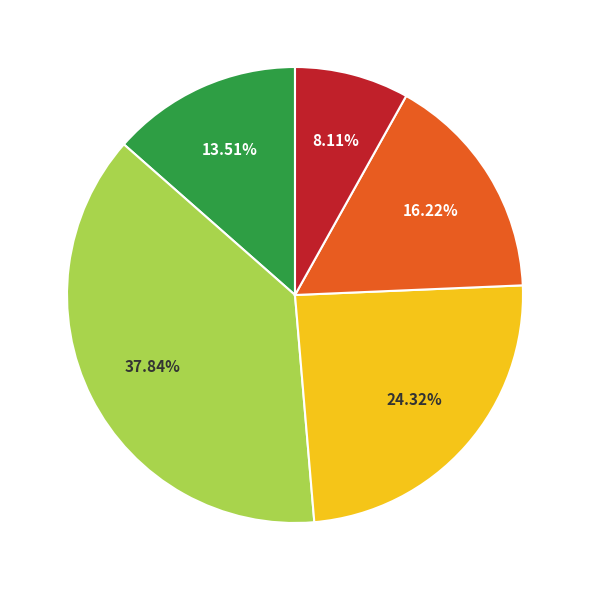

Is there a majority slice in this chart?

No